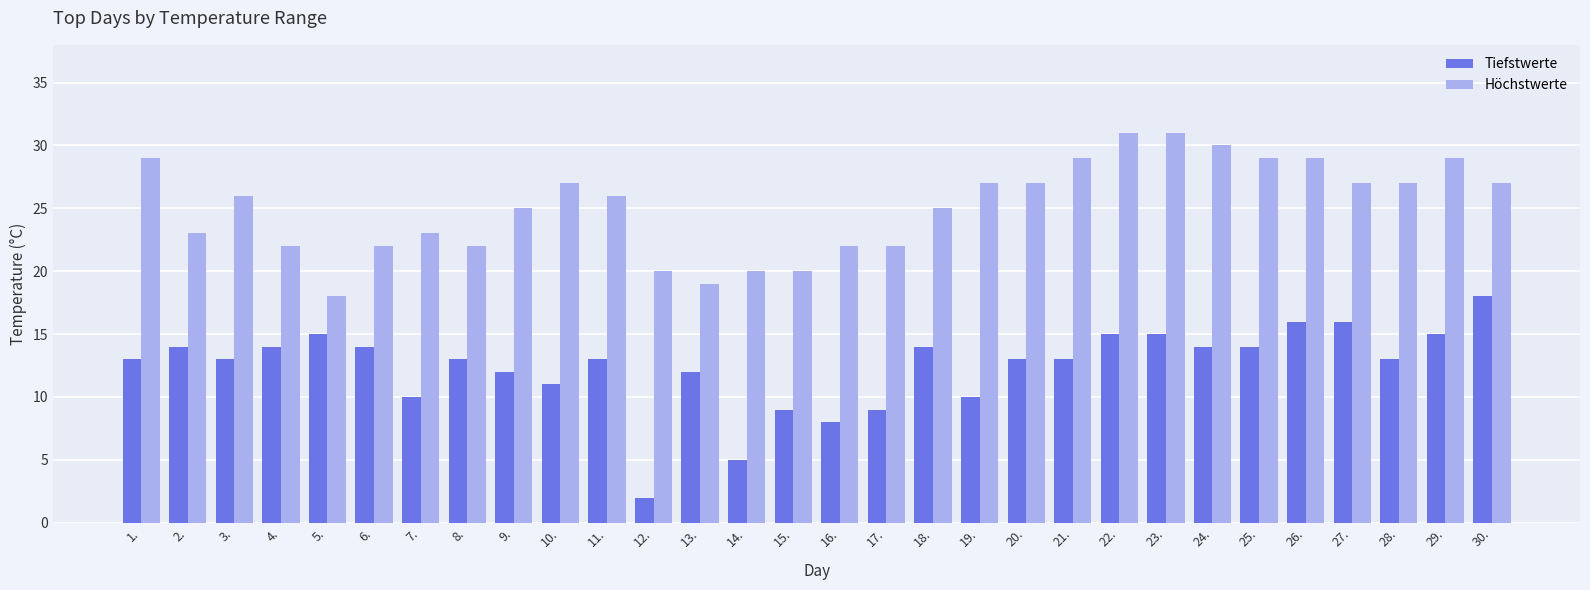

What is the greatest value displayed?

31